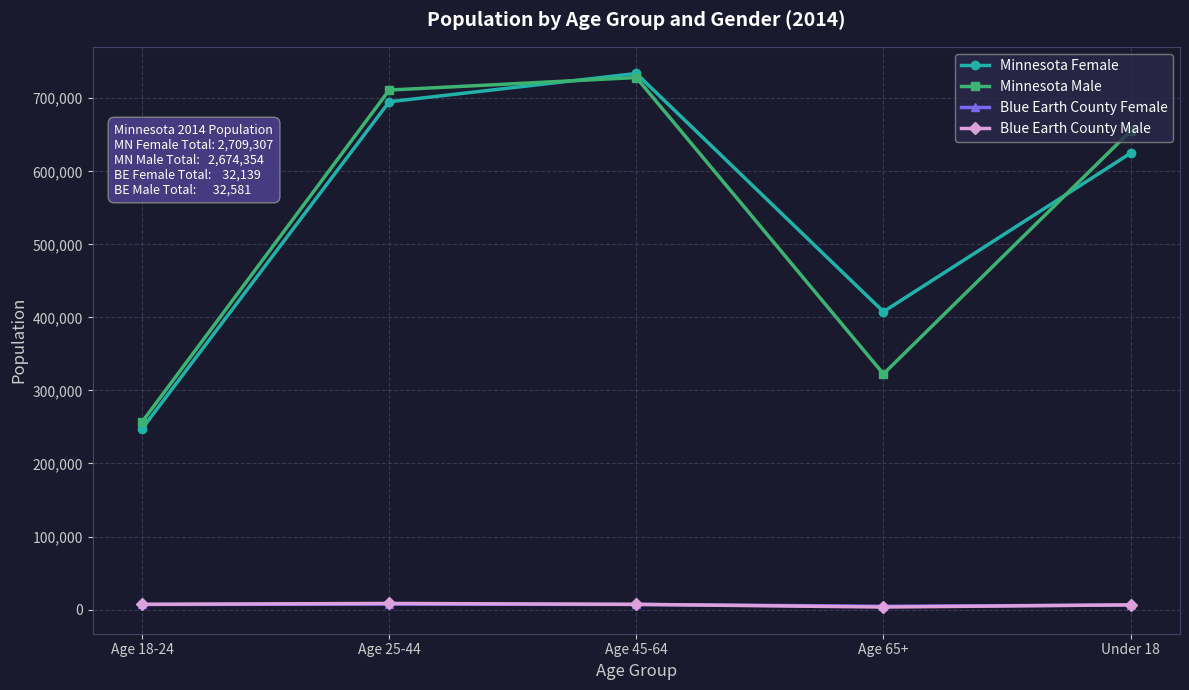

List the labels in order of Minnesota Male value, smallest first.

Age 18-24, Age 65+, Under 18, Age 25-44, Age 45-64